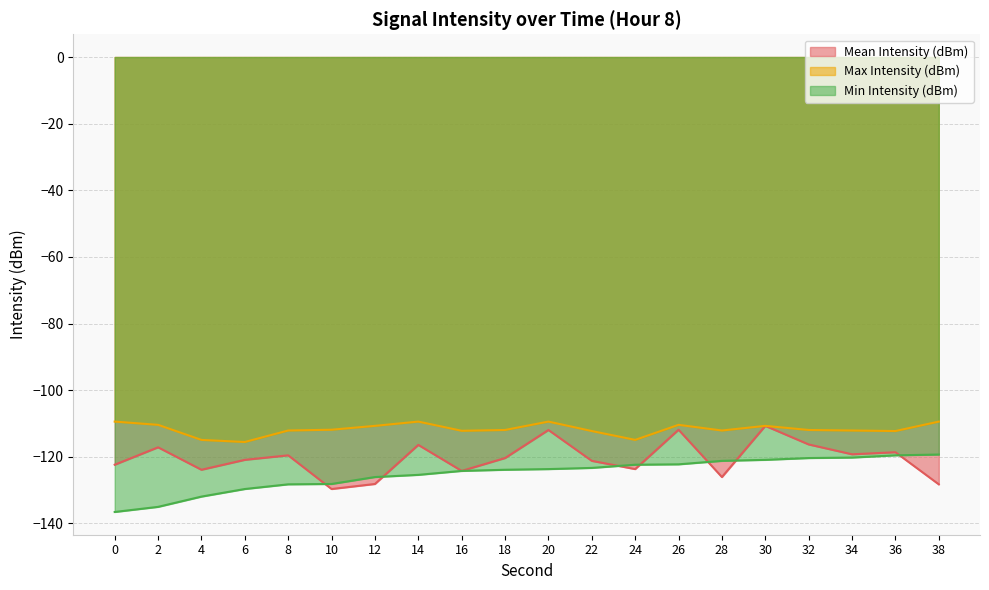

How many interior local valleys does the Max Intensity (dBm) series have?

5